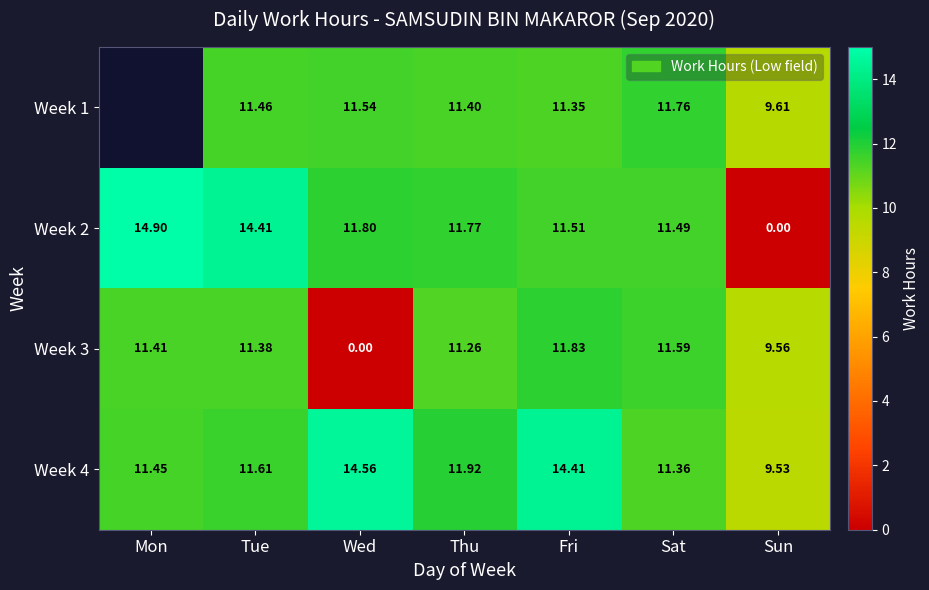

At which label does Week 4 first exceed 11?

Mon